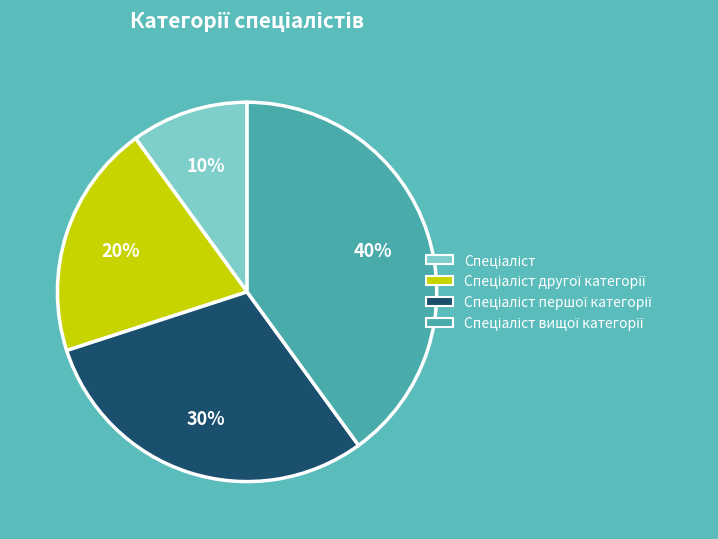

Count the number of slices in the pie.

4